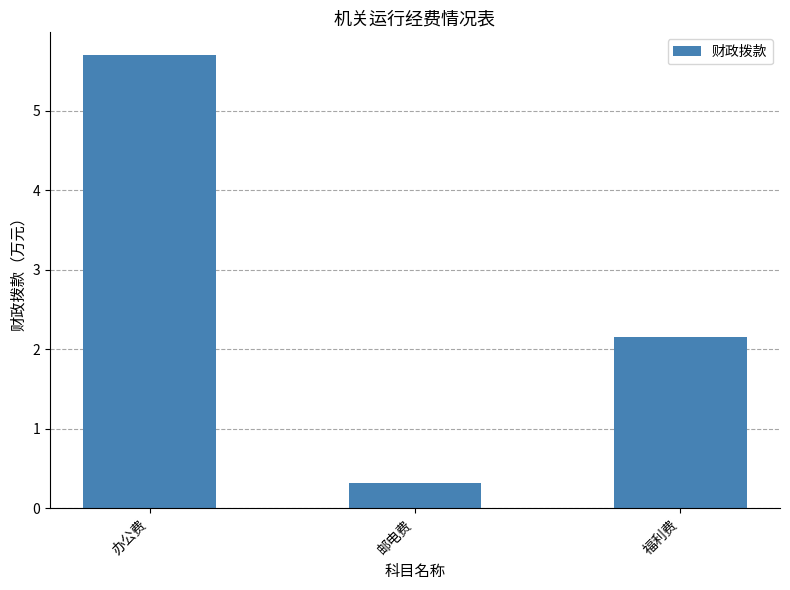

Rank the categories by value from highest to lowest.

办公费, 福利费, 邮电费